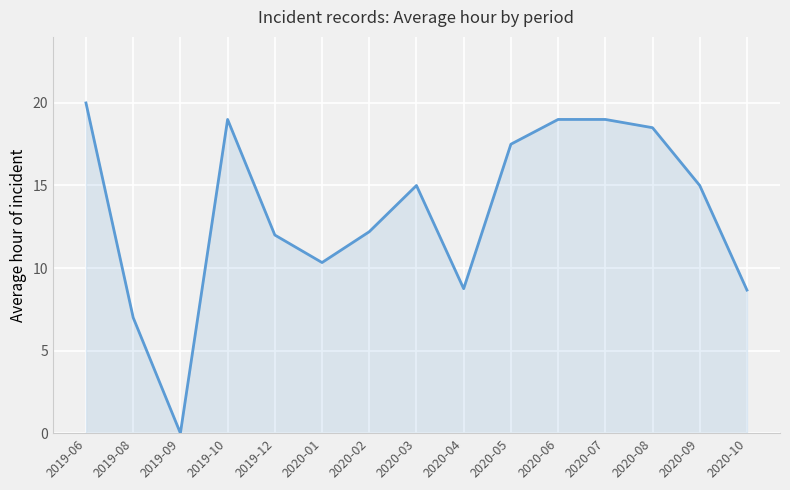

What is the maximum value shown in the chart?

20.0